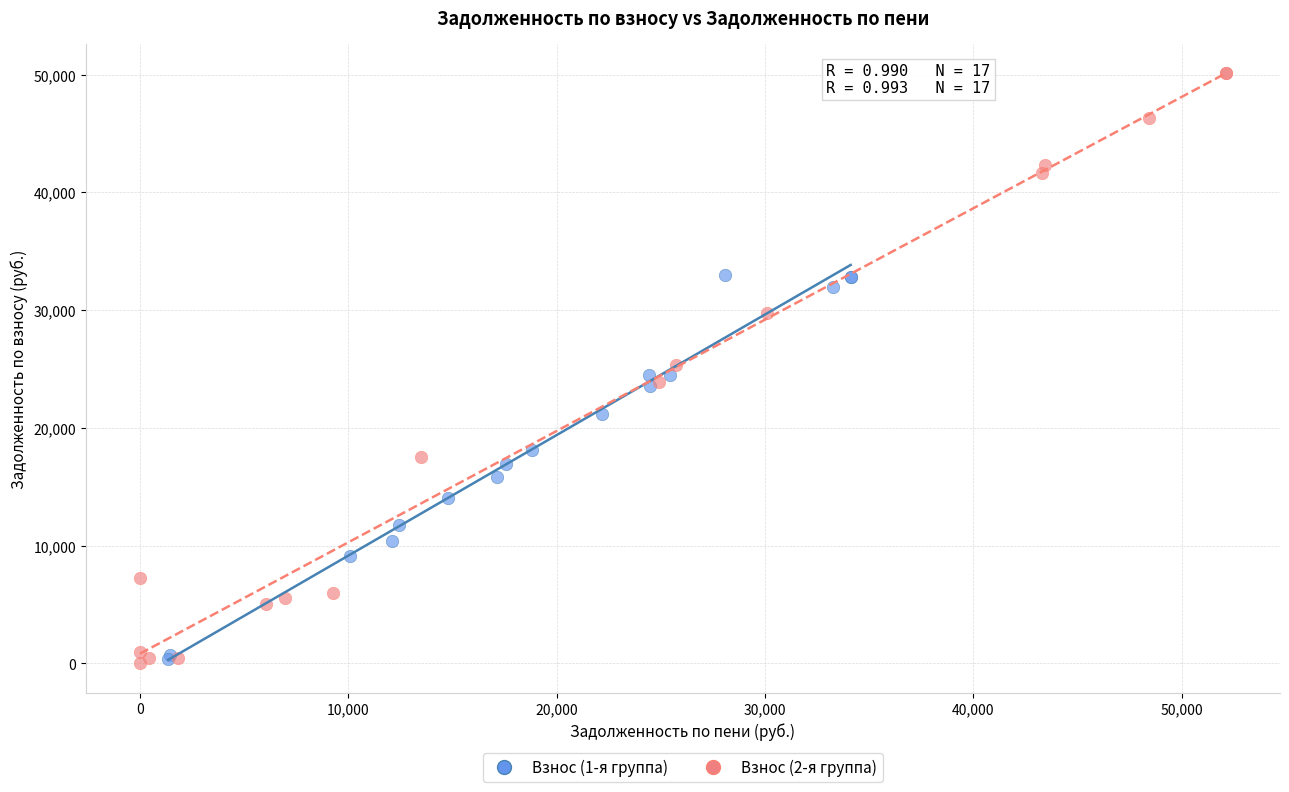

Which series has the largest Y range (max minus min)?

Взнос (2-я группа)